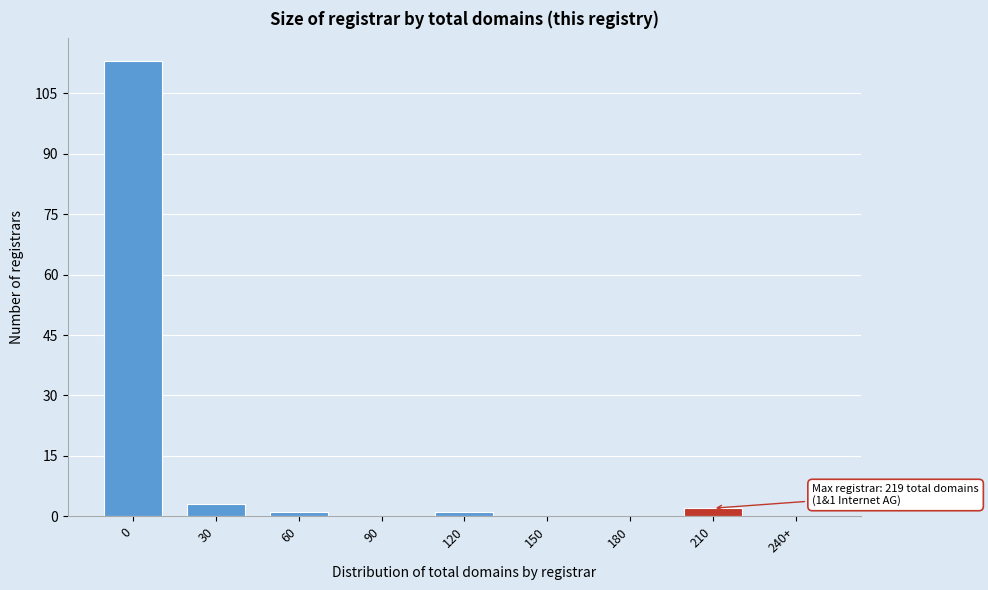

Reading left to right, transcribe all the data shown in this chart.

0=113	30=3	60=1	90=0	120=1	150=0	180=0	210=2	240+=0